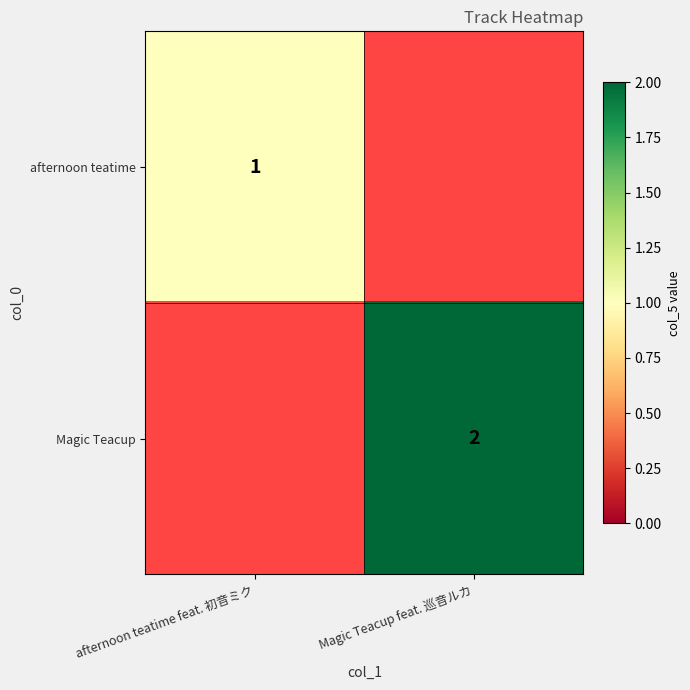

The value of afternoon teatime at afternoon teatime feat. 初音ミク is 1. True or false?

True